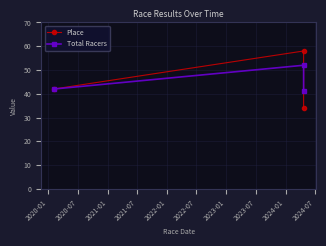

What is the value of the Total Racers point at the 2nd from the left?

52